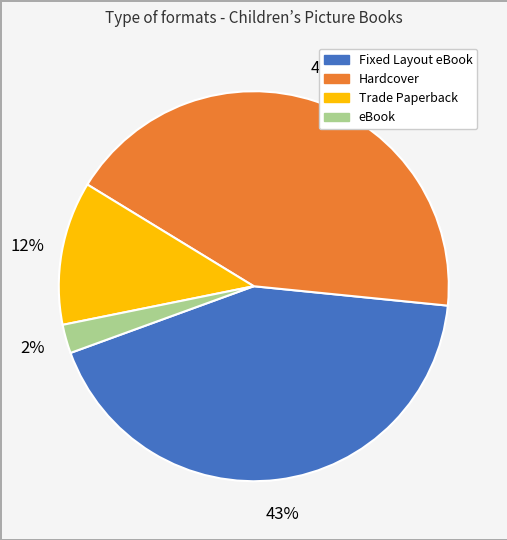

The Trade Paperback slice represents 12% of the pie. True or false?

True